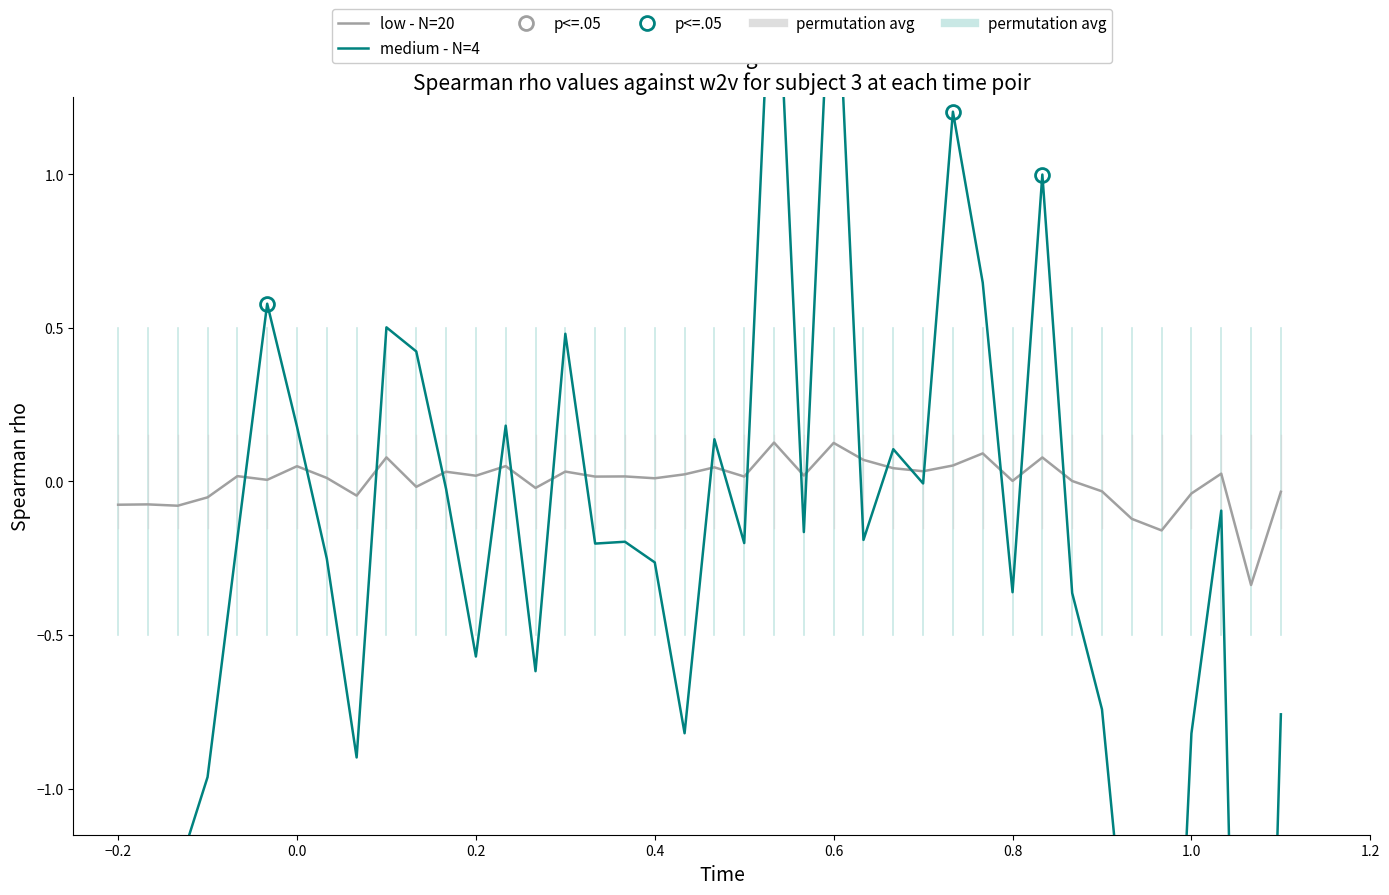

What is the value of the medium - N=4 point at the 13th from the left?

-0.6